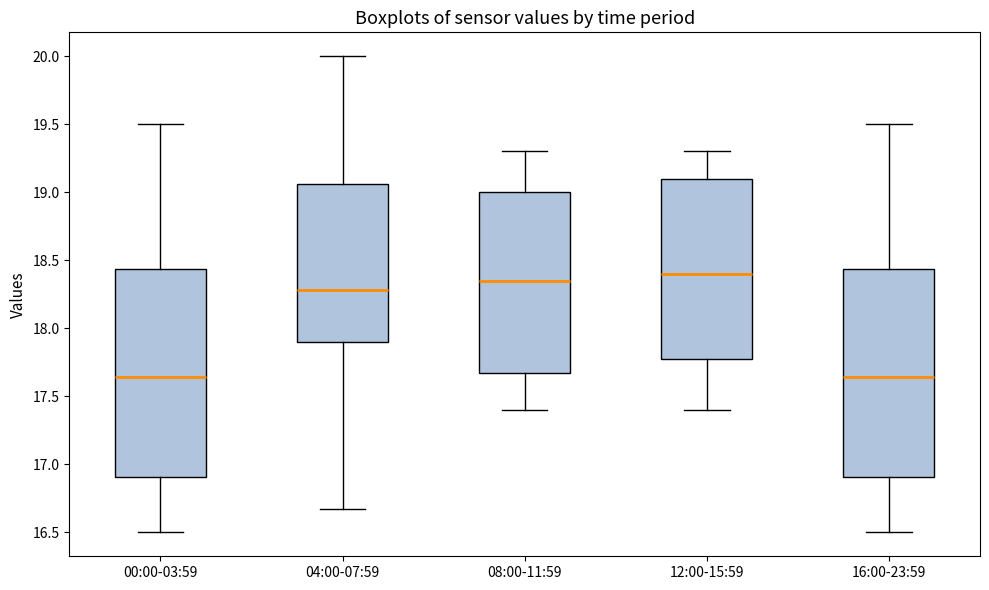

Reading left to right, transcribe this box plot: for each box, give where its median line is, the range the box spans, and where its two whiskers end, as read against the y-axis. The values are not printed on the chart, so give them approximately, as read against the axis.

00:00-03:59: median 17.65, box 16.90 to 18.45, whiskers 16.50 to 19.50
04:00-07:59: median 18.30, box 17.90 to 19.05, whiskers 16.65 to 20.00
08:00-11:59: median 18.35, box 17.70 to 19.00, whiskers 17.40 to 19.30
12:00-15:59: median 18.40, box 17.80 to 19.10, whiskers 17.40 to 19.30
16:00-23:59: median 17.65, box 16.90 to 18.45, whiskers 16.50 to 19.50